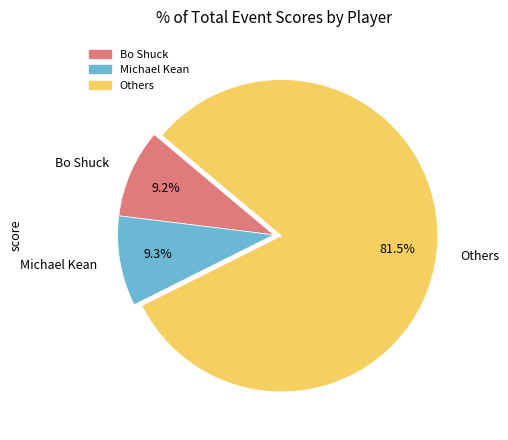

Which slice is the largest?

Others